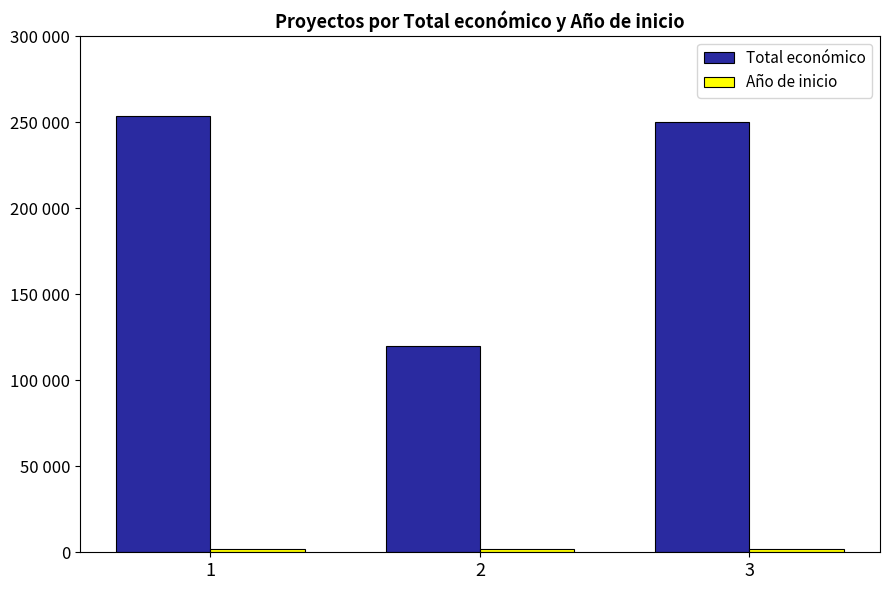

The value of Total económico at 1 is 253495. True or false?

True